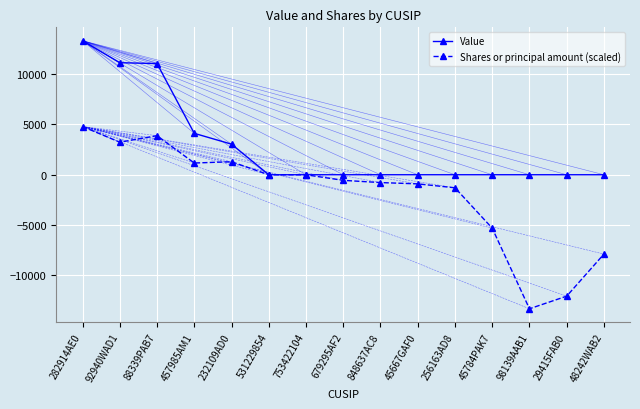

At 98139AAB1, list the series in order from smallest to largest.

Shares or principal amount (scaled), Value